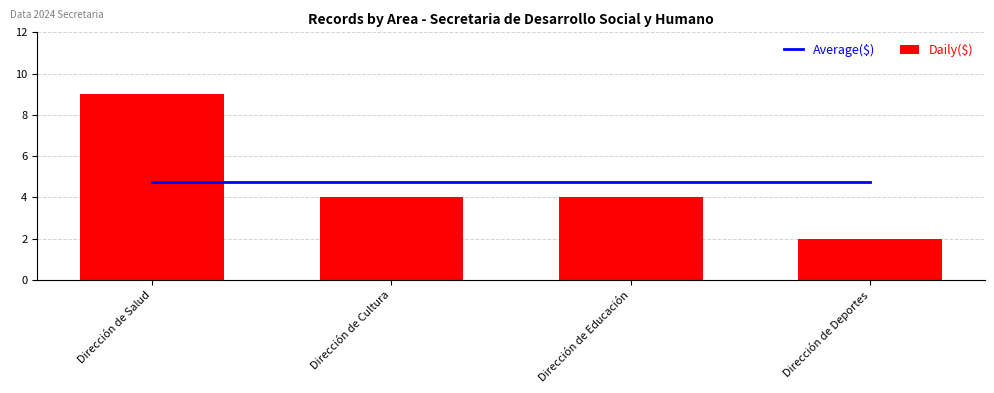

Are the bars grouped side by side (vs. stacked)?

Yes